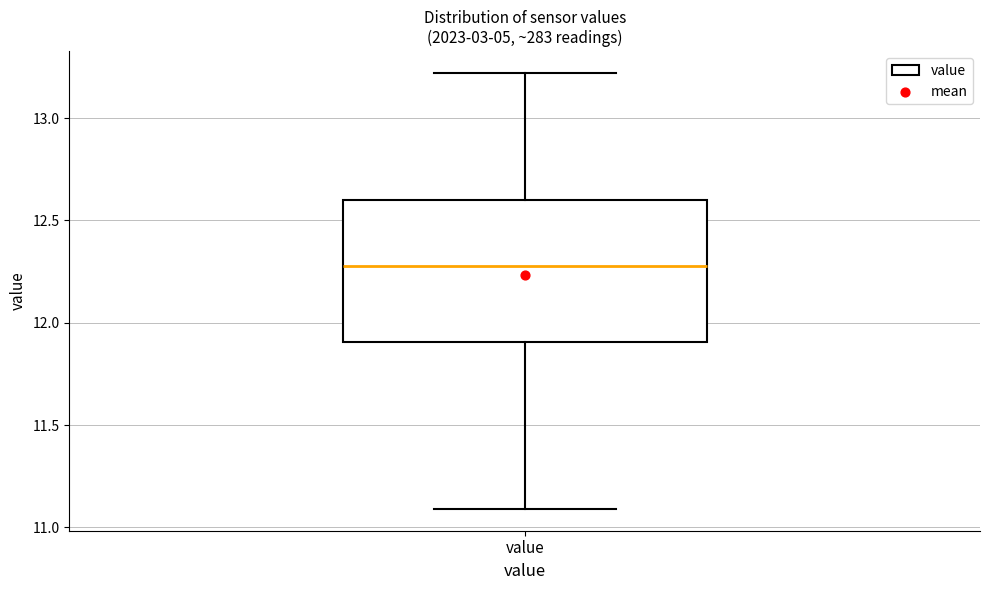

Transcribe this box plot: give where the median line is, the range the box spans, and where the two whiskers end, as read against the y-axis. The values are not printed on the chart, so give them approximately, as read against the axis.

median 12.3, box 11.9 to 12.6, whiskers 11.1 to 13.2